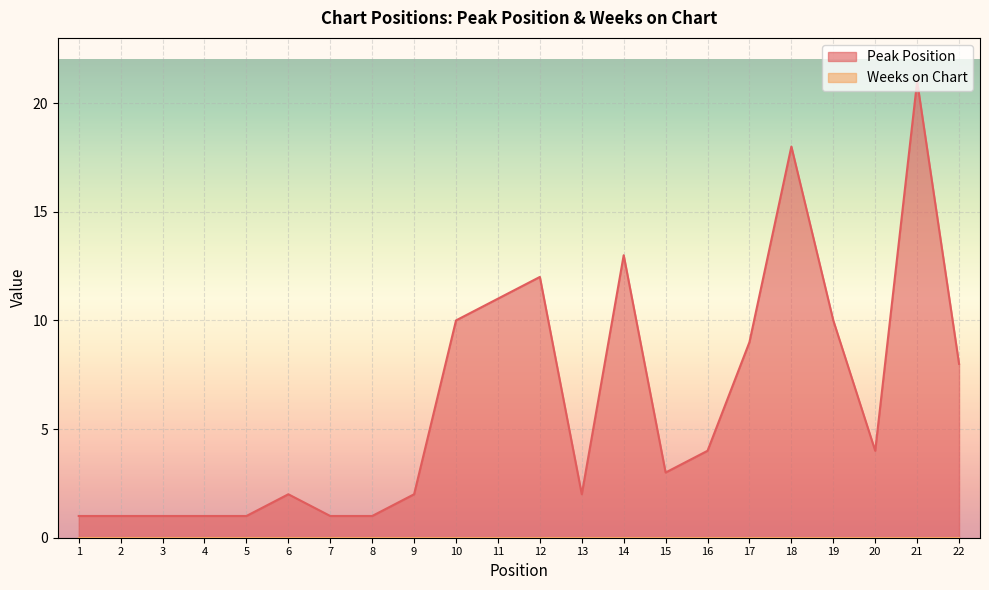

At which label does the data first exceed 4?

10